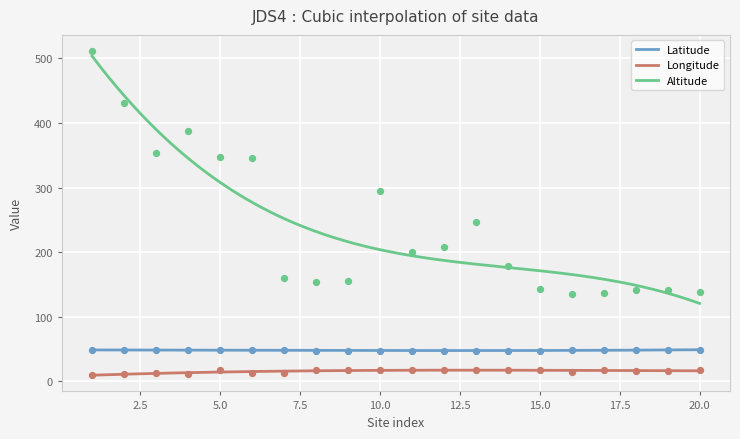

Which series has the widest spread of Y values?

Altitude